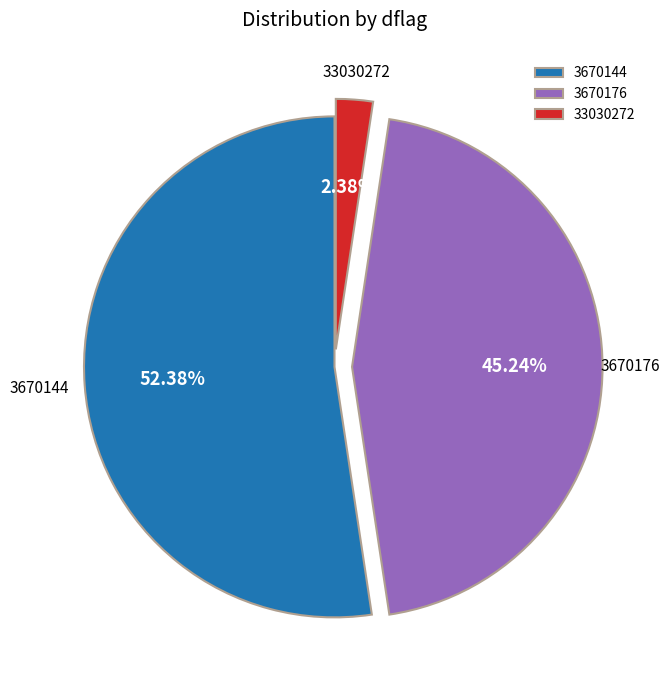

Which slice is the largest?

3670144